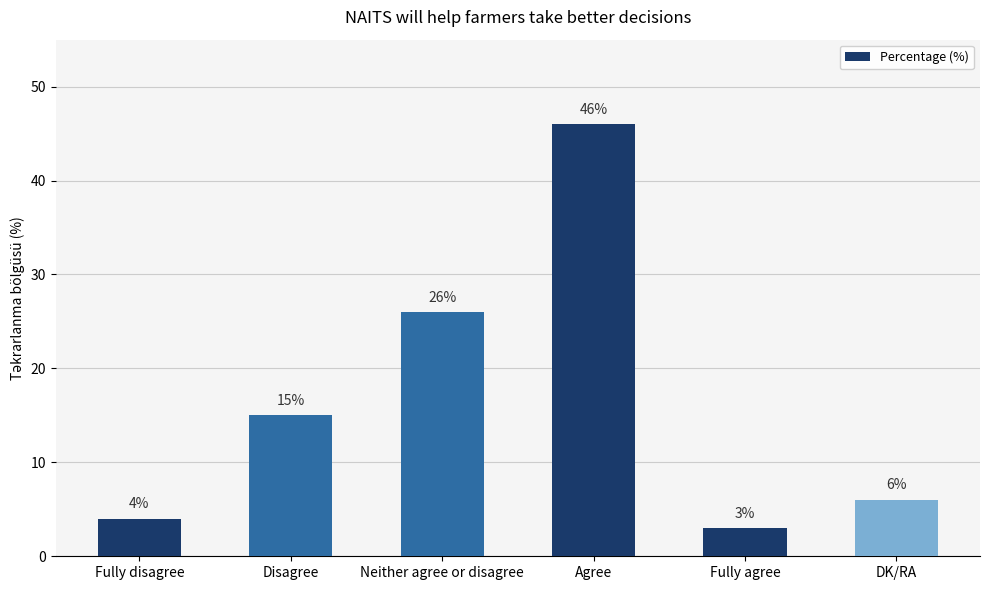

At which label is the value closest to 24?

Neither agree or disagree